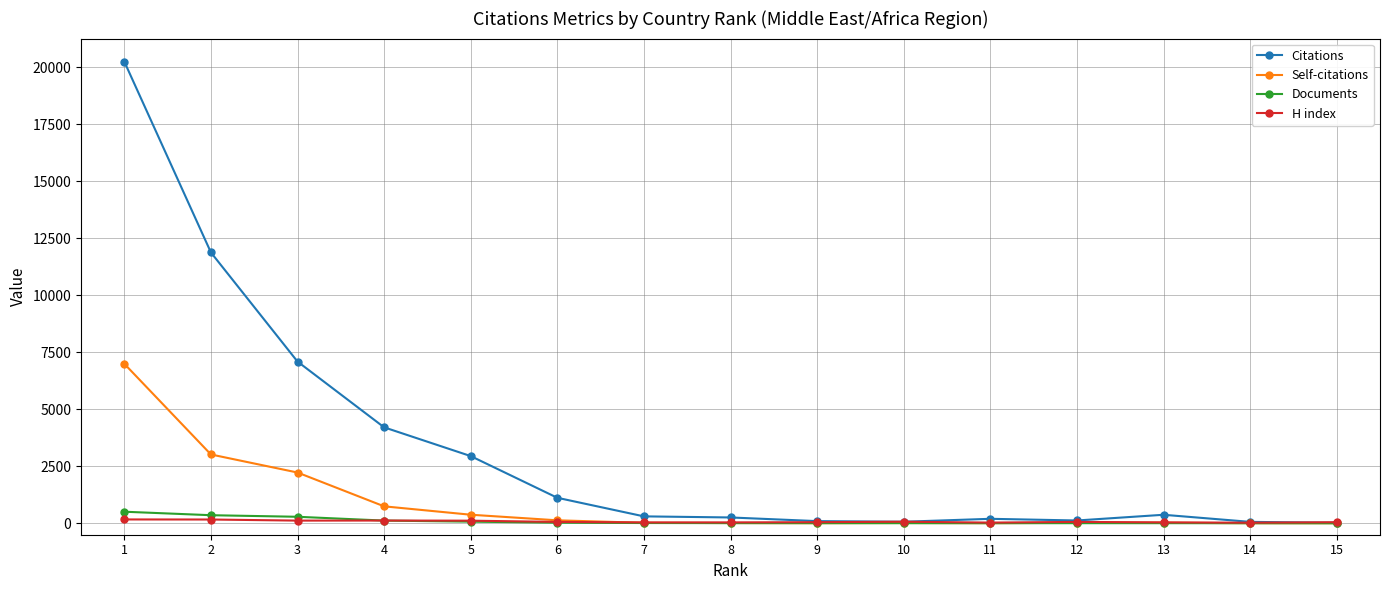

List the series in order of their peak value, lowest first.

H index, Documents, Self-citations, Citations